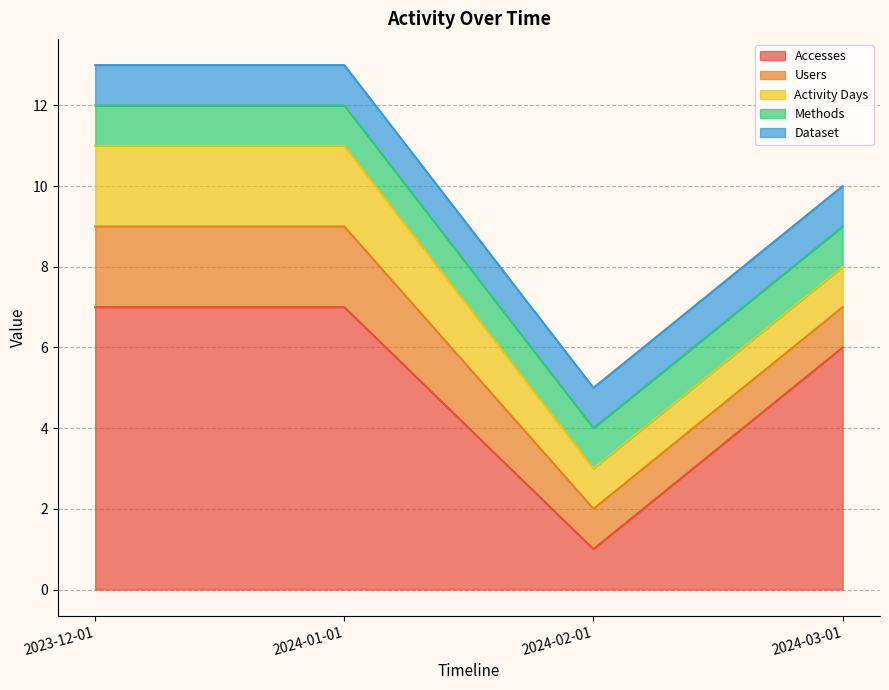

How many series are shown in this chart?

5